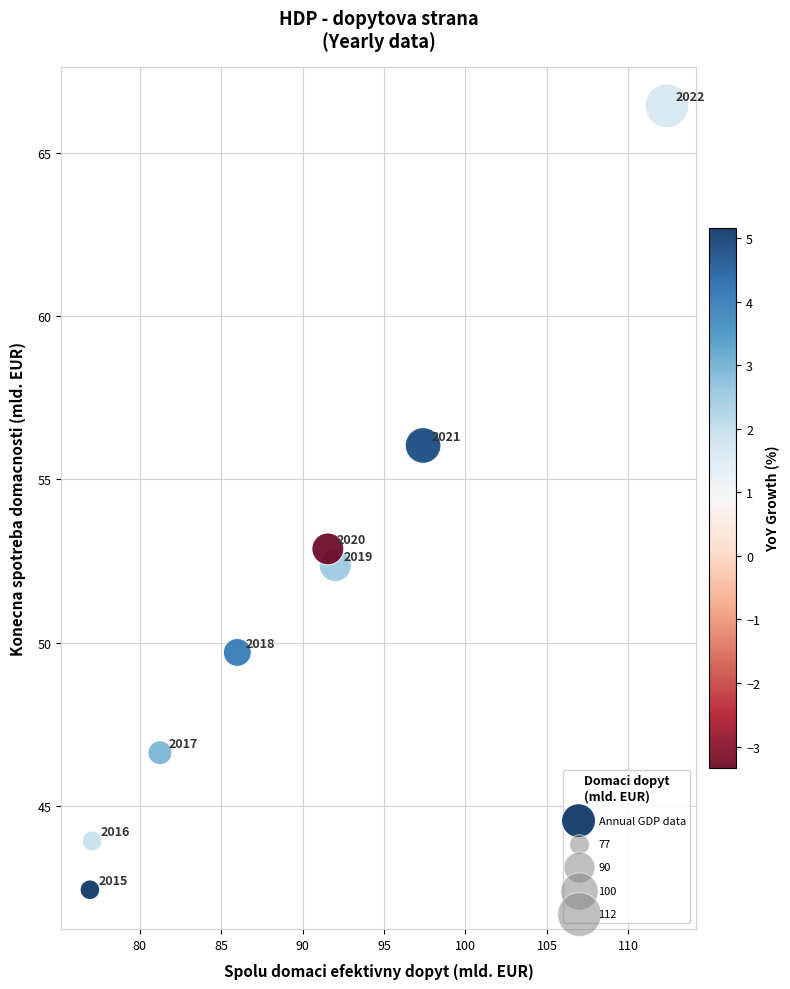

What Y value in the scatter plot is closest to 54?

52.9